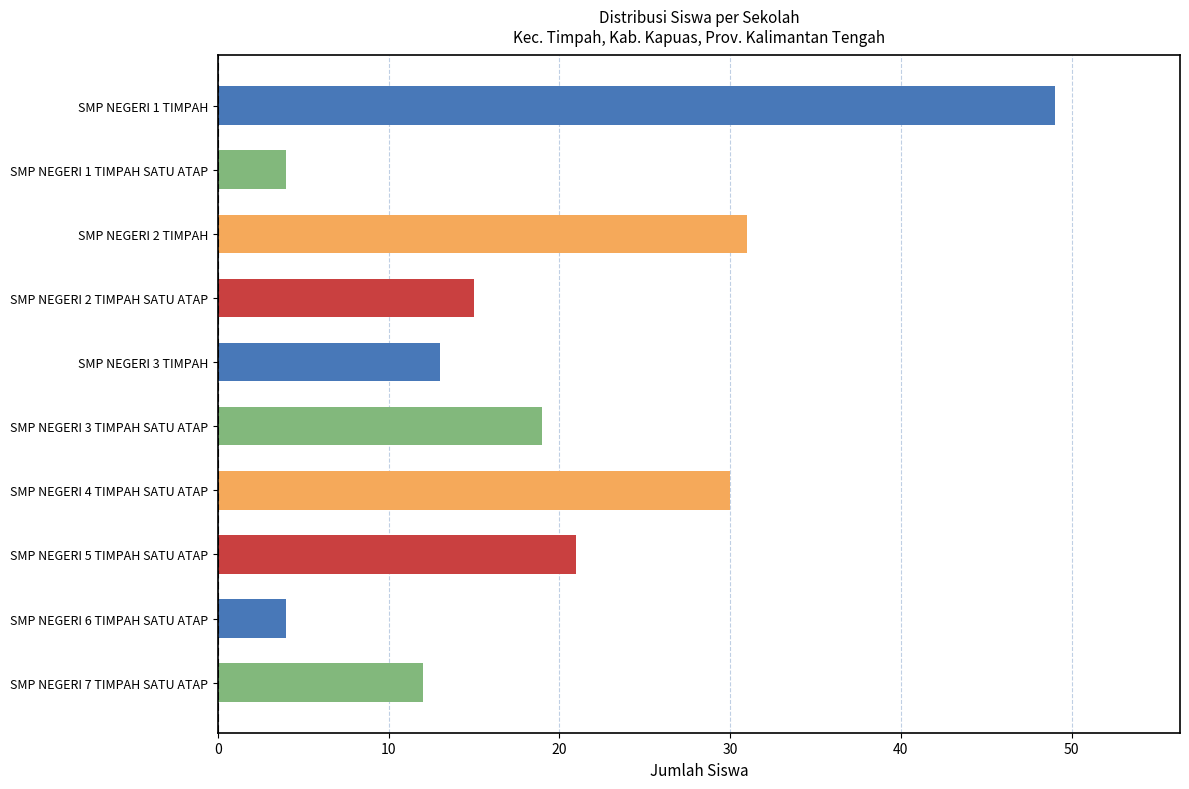

How many bars are there in total?

10